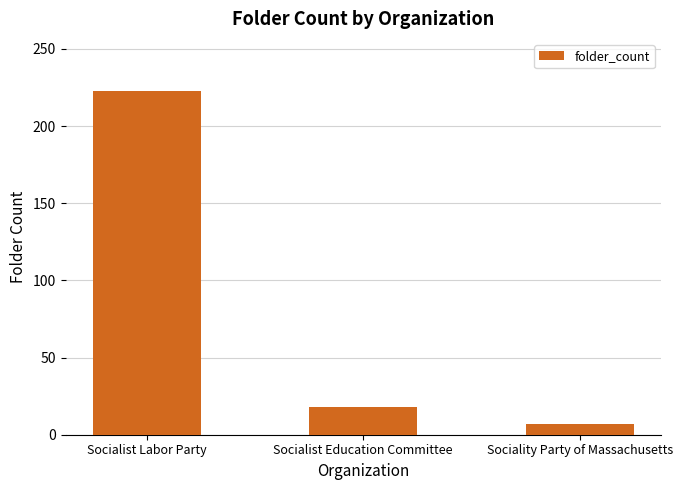

What is the average value?

83